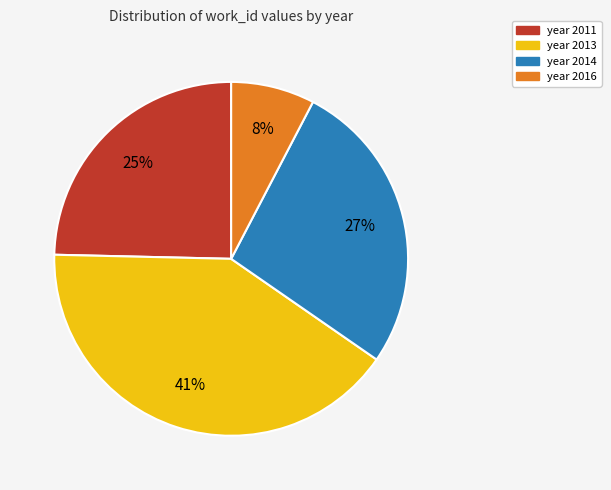

Does any single category account for the majority?

No